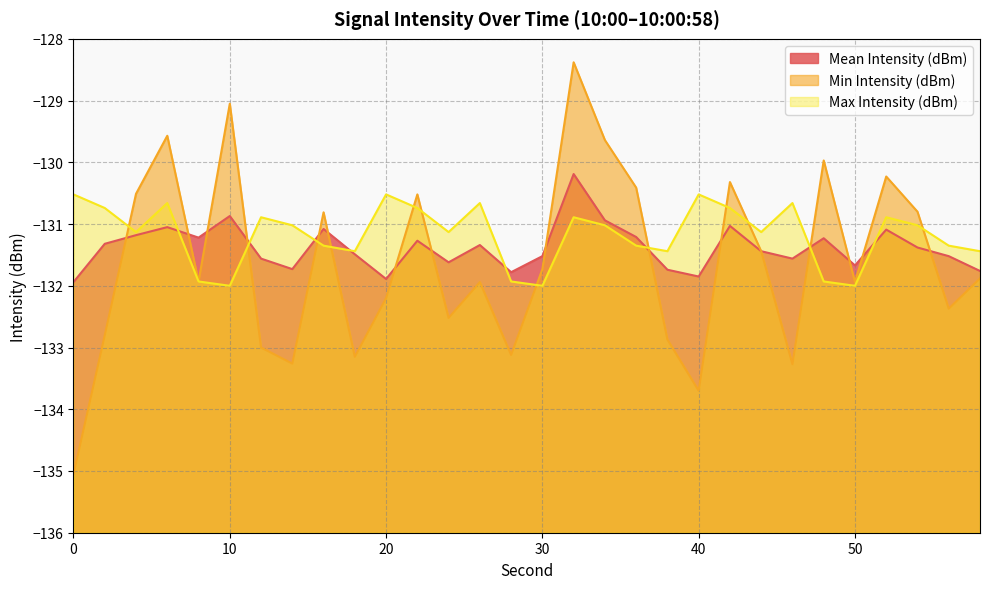

At which label is Min Intensity (dBm) closest to -131?

16